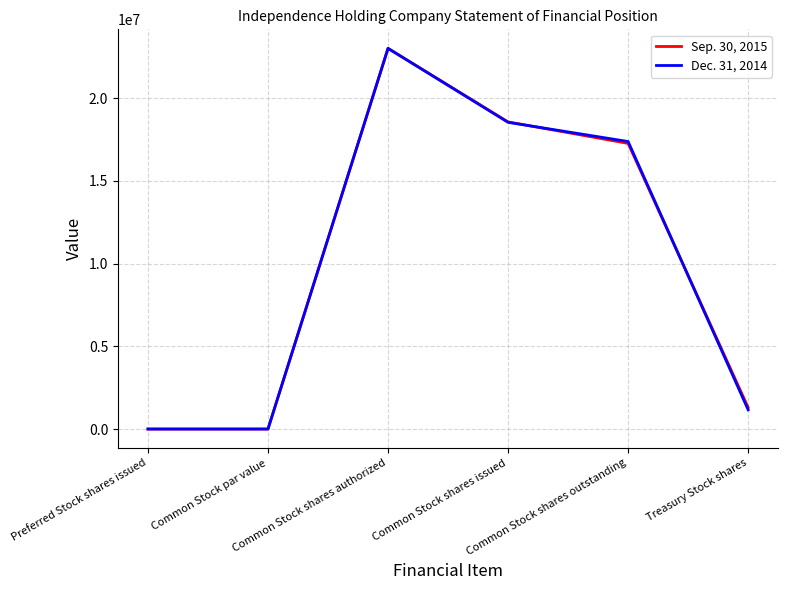

What is the maximum value shown in the chart?

23000000